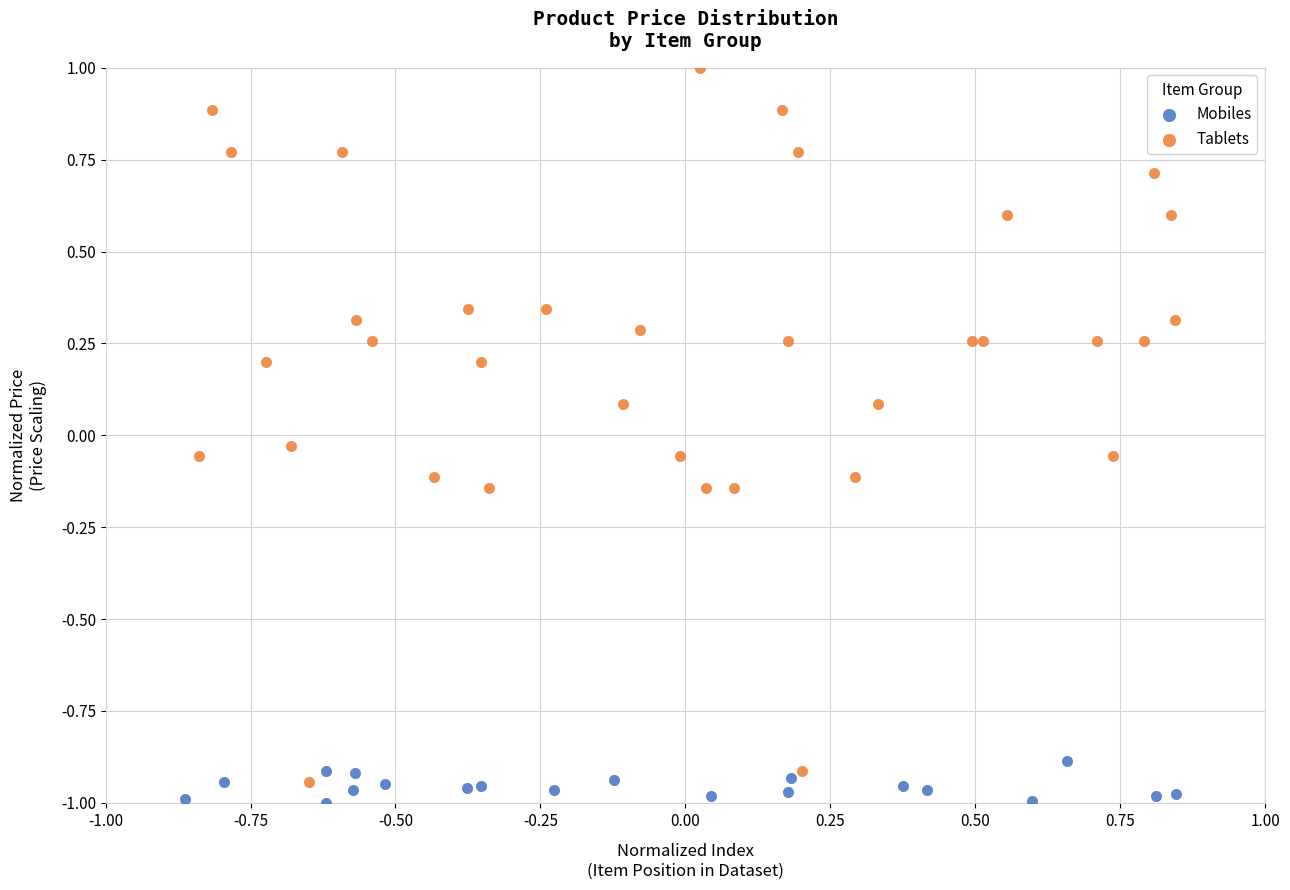

Which series contains the highest Y value?

Tablets